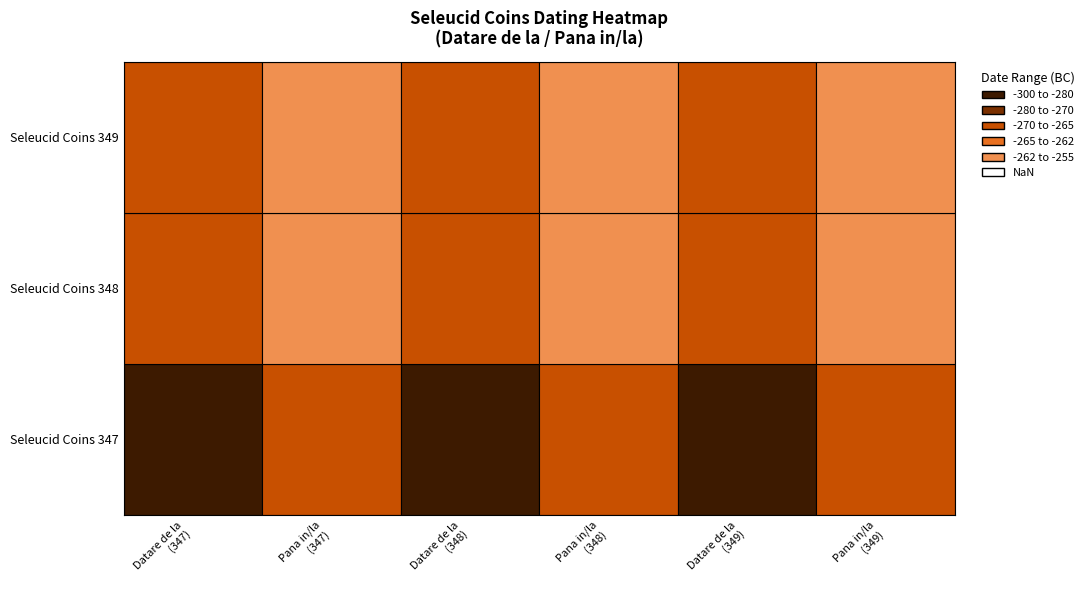

Rank the series by their maximum value, from lowest to highest.

sc.1.347, sc.1.349, sc.1.348